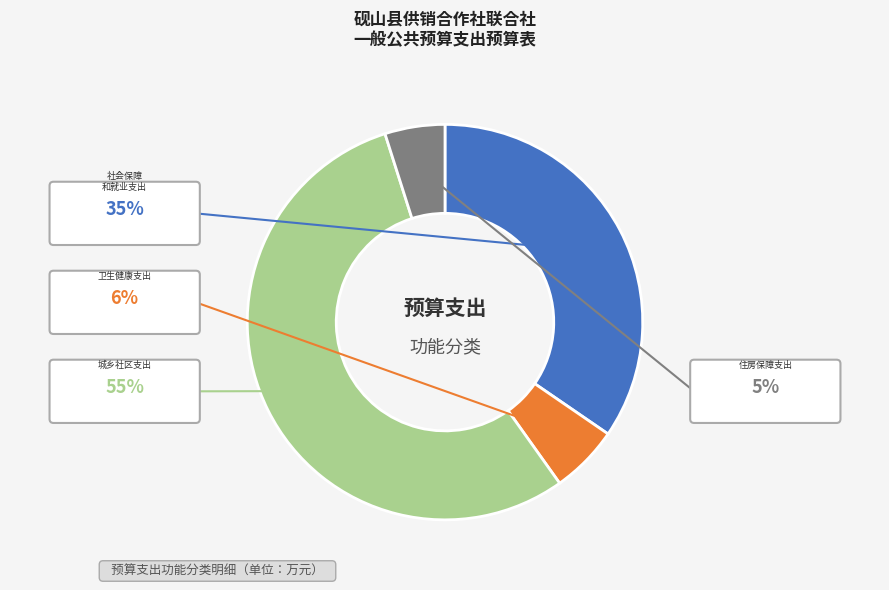

Is there any slice that represents more than half of the pie?

Yes